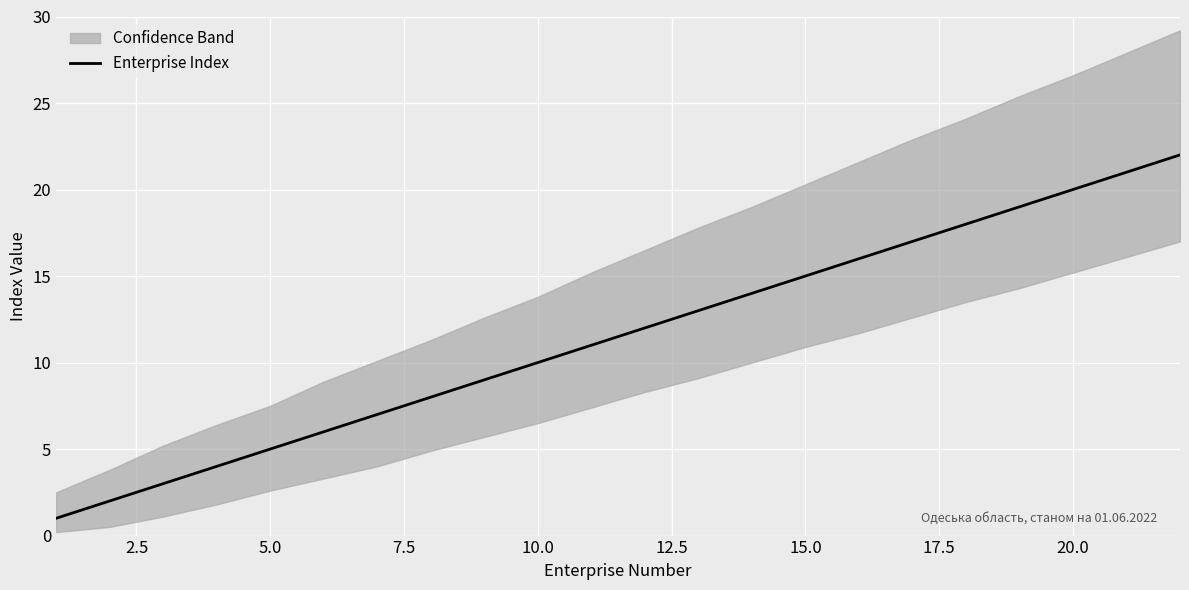

What is the average value?

12